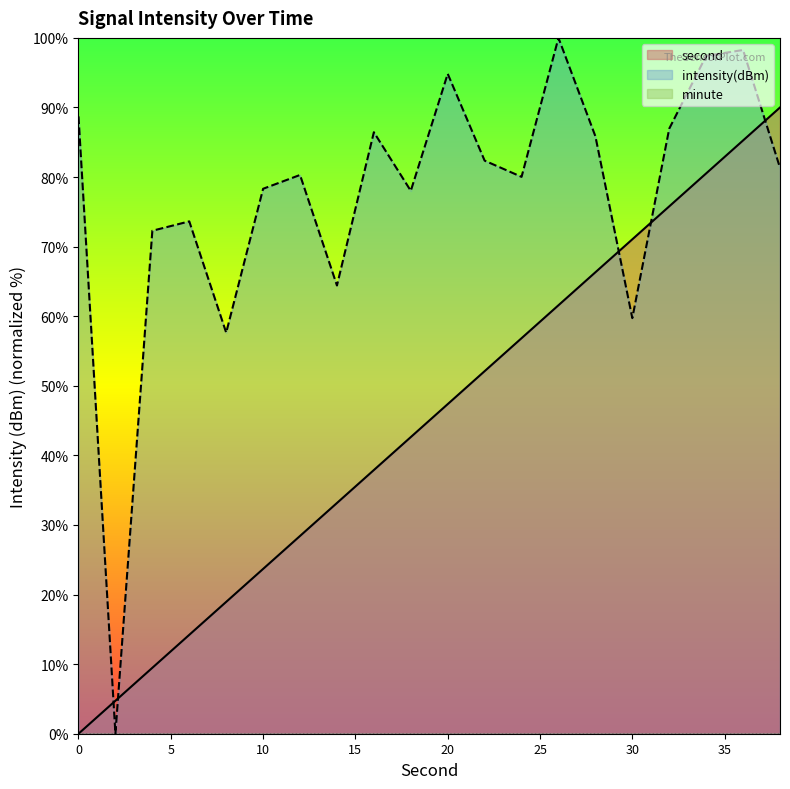

What is the maximum value for second?

90.0